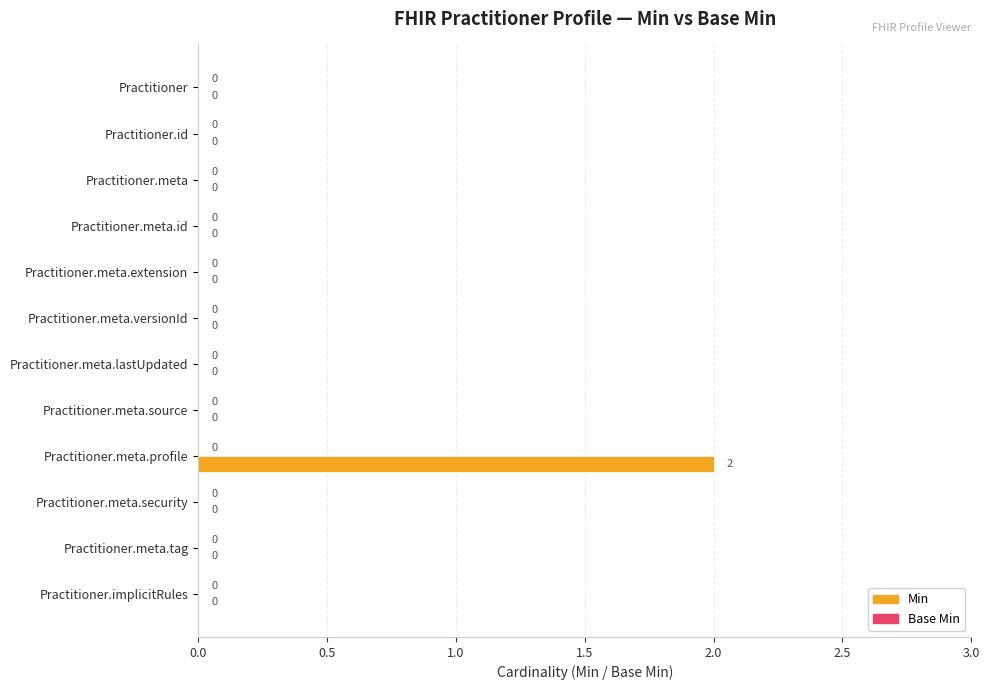

What is the change in value from Practitioner.meta.versionId to Practitioner.meta.profile?

+2